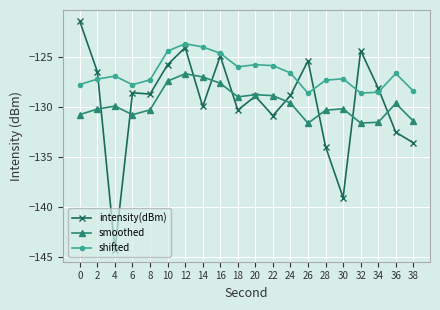

At which category does the chart reach its minimum across all series?

4